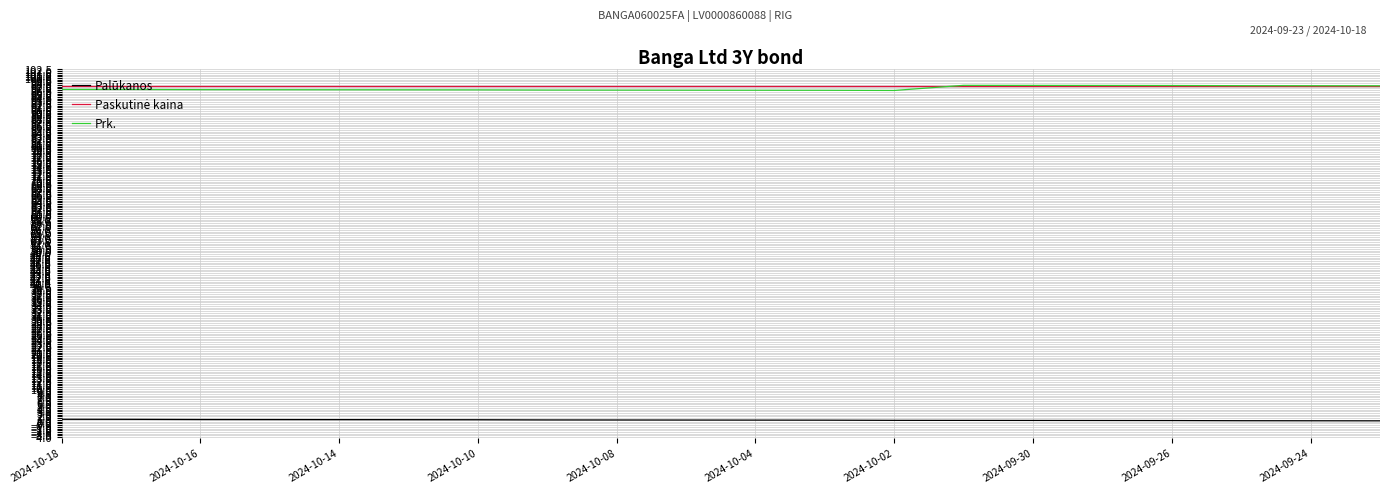

True or false: Palūkanos and Prk. intersect in this chart.

False